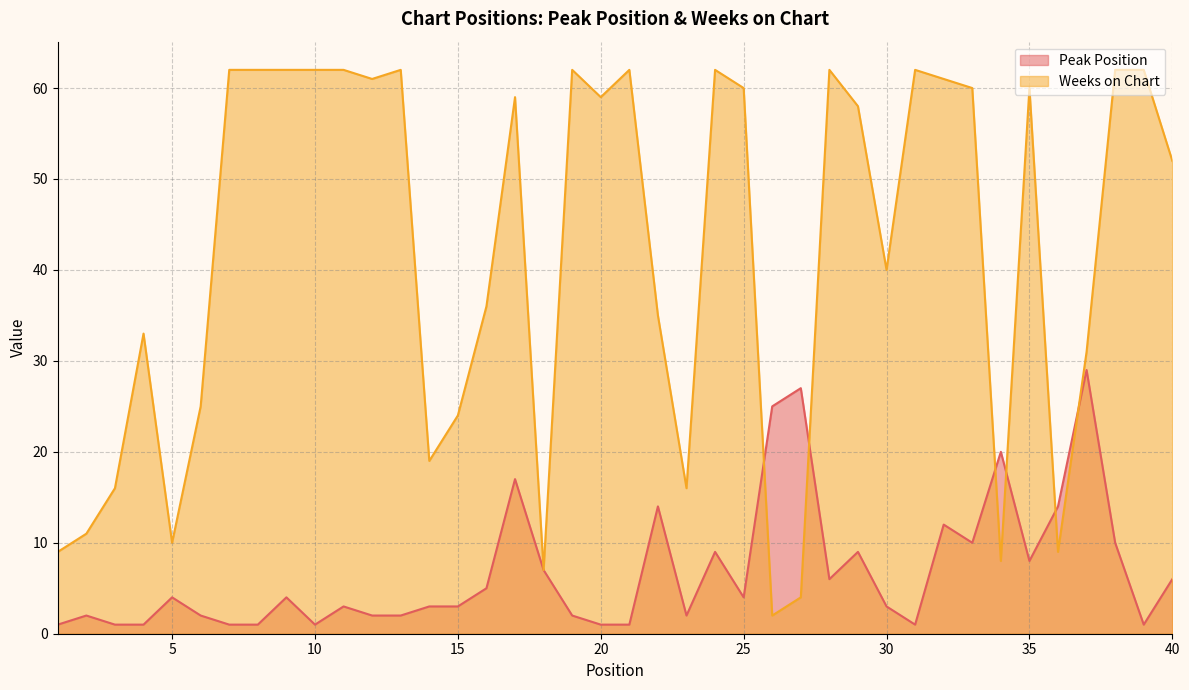

How many interior local peaks does the Peak Position series have?

12